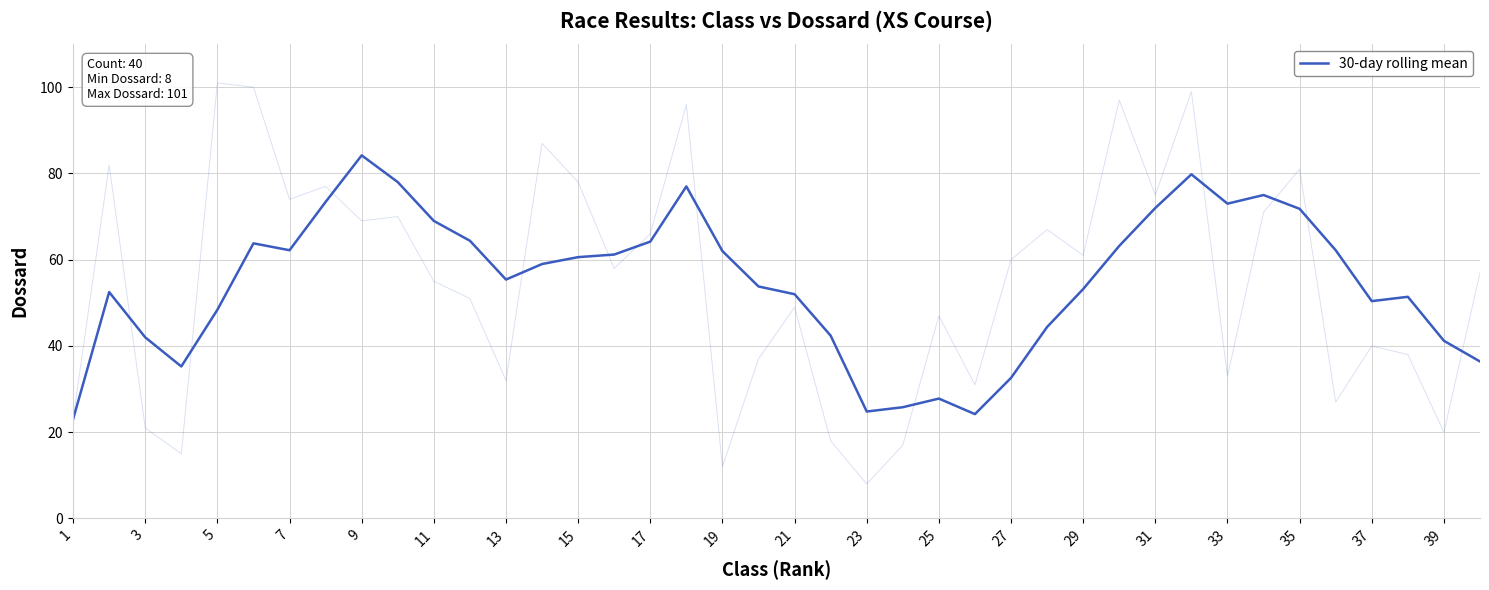

The value at 11 is 117.9. True or false?

False